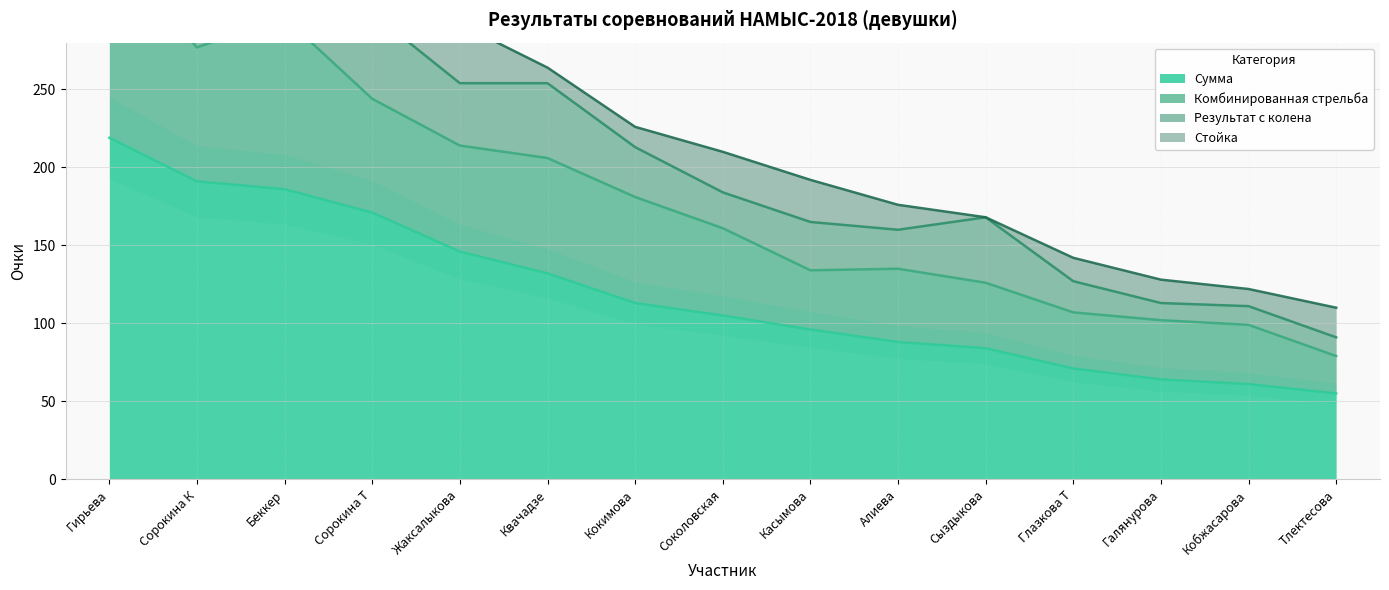

How many data points does each series have?

15